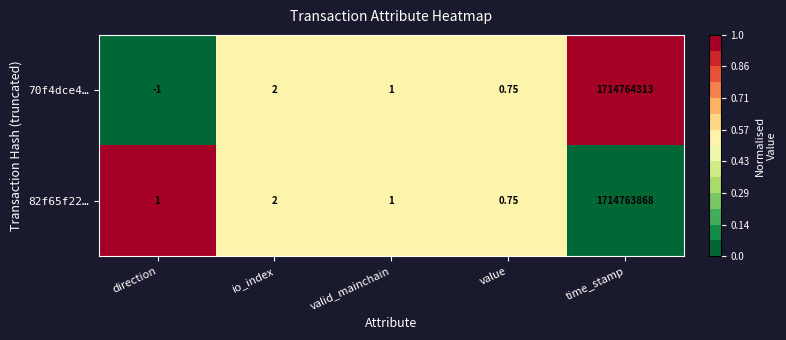

List the series in order of their peak value, highest first.

70f4dce4…, 82f65f22…